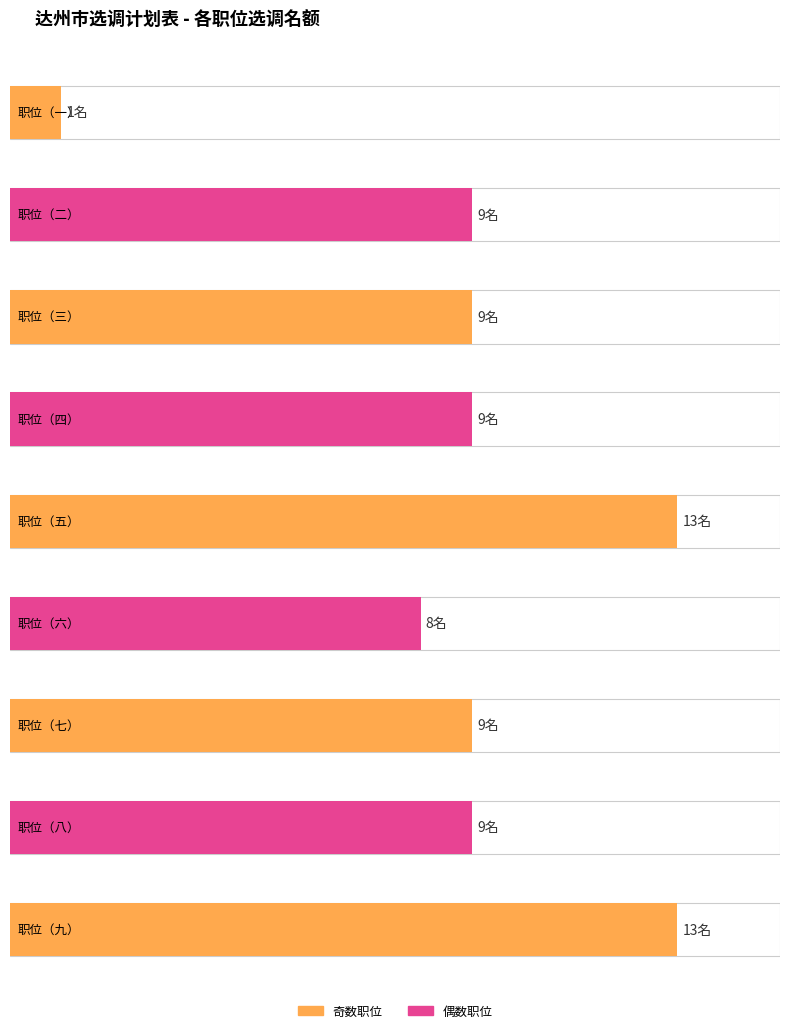

Read the 职位序号 value at 职位（一）.

1